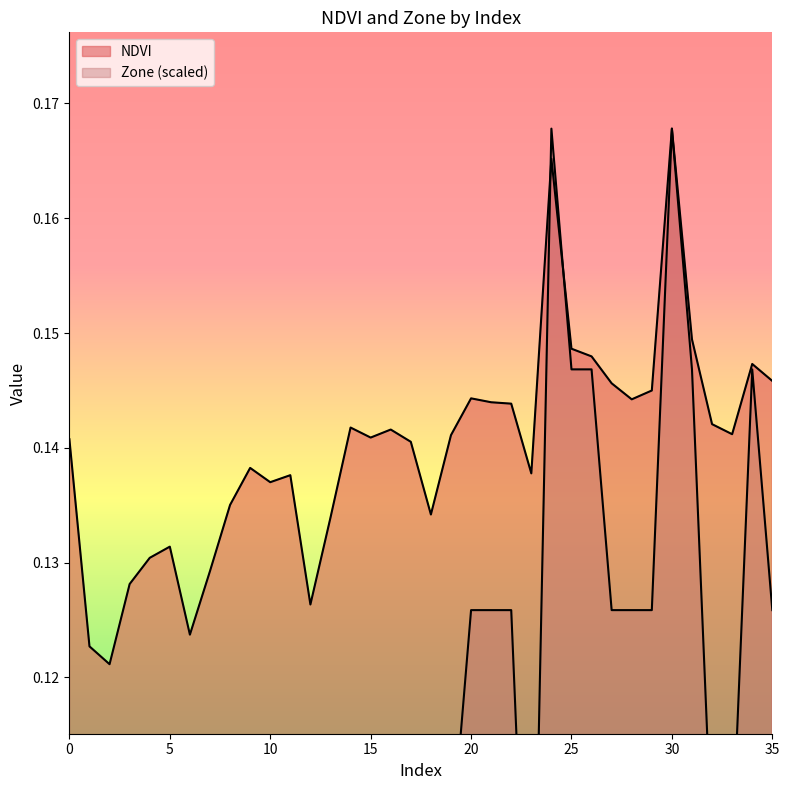

True or false: NDVI and Zone intersect in this chart.

True